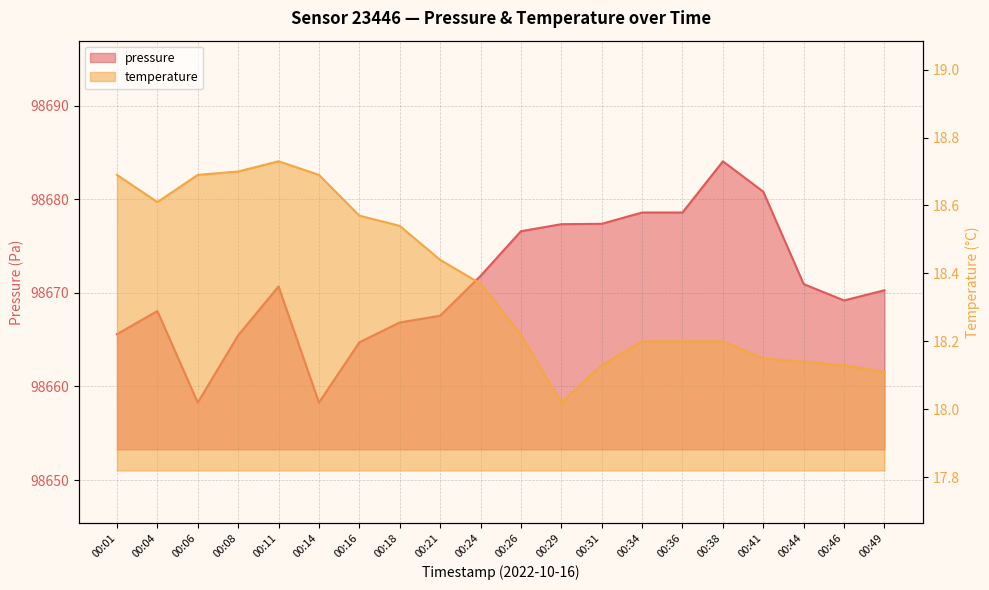

True or false: temperature and pressure cross at least once.

False